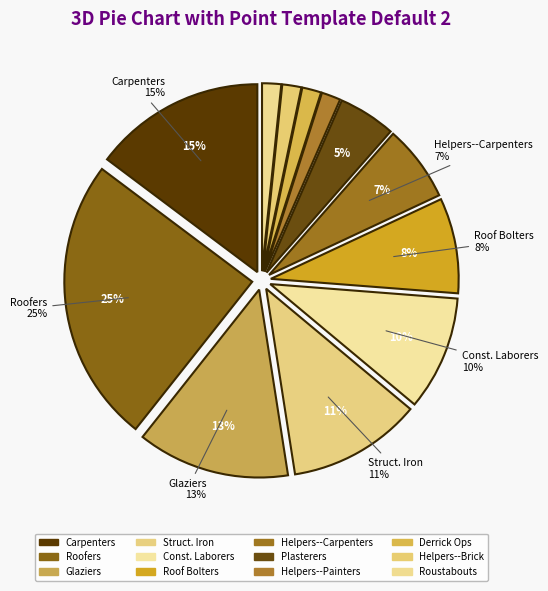

Rank the categories by value from highest to lowest.

Roofers, Carpenters, Glaziers, Structural Iron and Steel Workers, Construction Laborers, Roof Bolters, Mining, Helpers--Carpenters, Plasterers and Stucco Masons, Helpers--Painters, Derrick Operators, Oil and Gas, Helpers--Brickmasons, Roustabouts, Oil and Gas